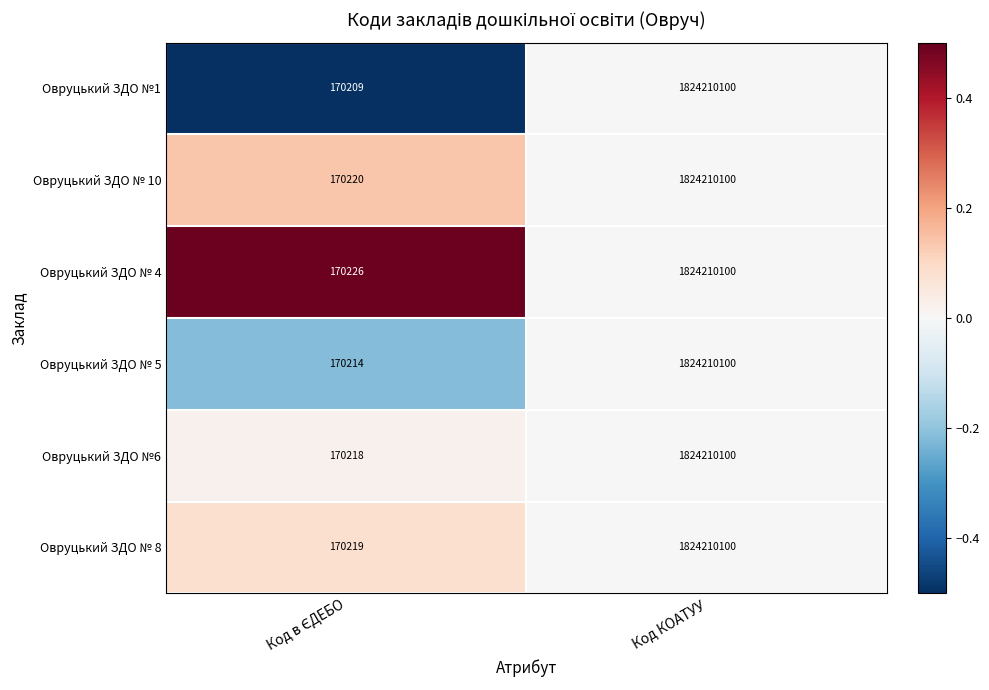

At which category is the sum across all series the highest?

Код КОАТУУ